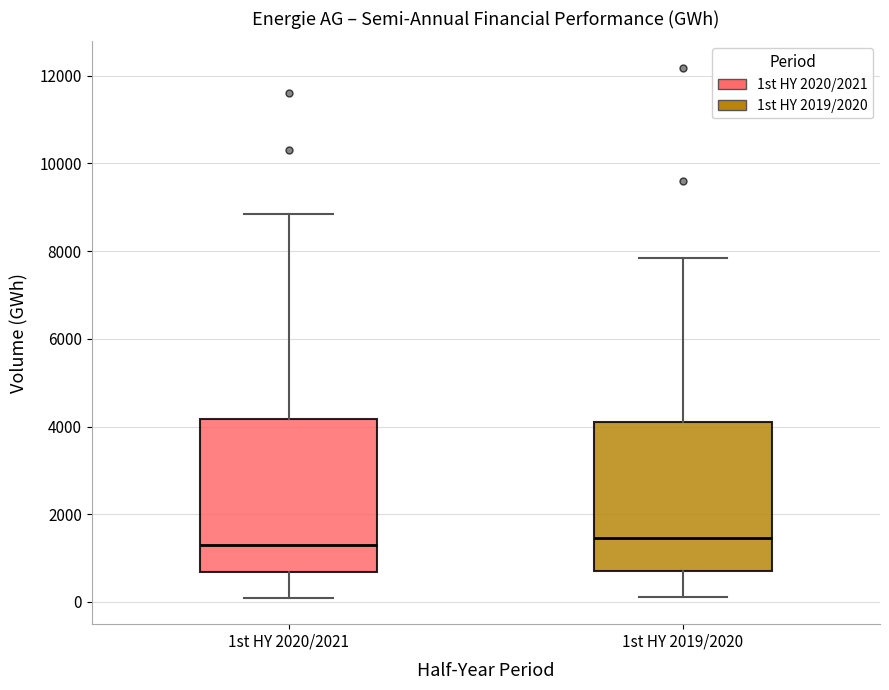

Reading left to right, transcribe this box plot: for each box, give where its median line is, the range the box spans, and where its two whiskers end, as read against the y-axis. The values are not printed on the chart, so give them approximately, as read against the axis.

1st HY 2020/2021: median 1200, box 600 to 4200, whiskers 0 to 8800
1st HY 2019/2020: median 1400, box 800 to 4000, whiskers 200 to 7800